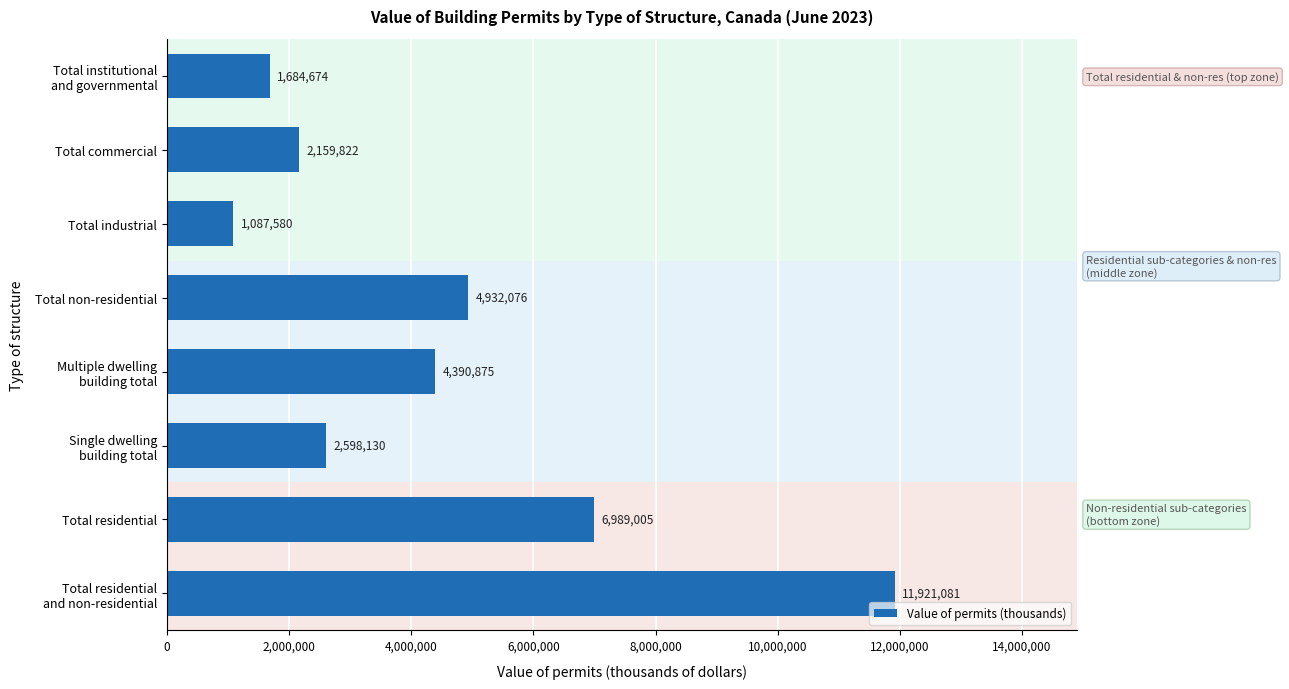

What is the greatest value displayed?

11921081